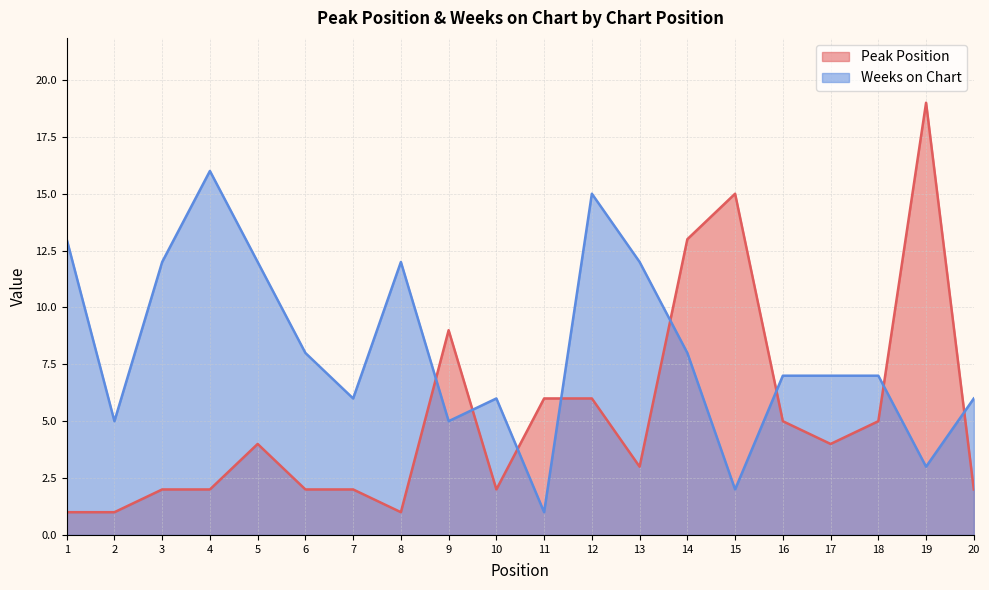

Rank the series at 12 from highest to lowest value.

Weeks on Chart, Peak Position